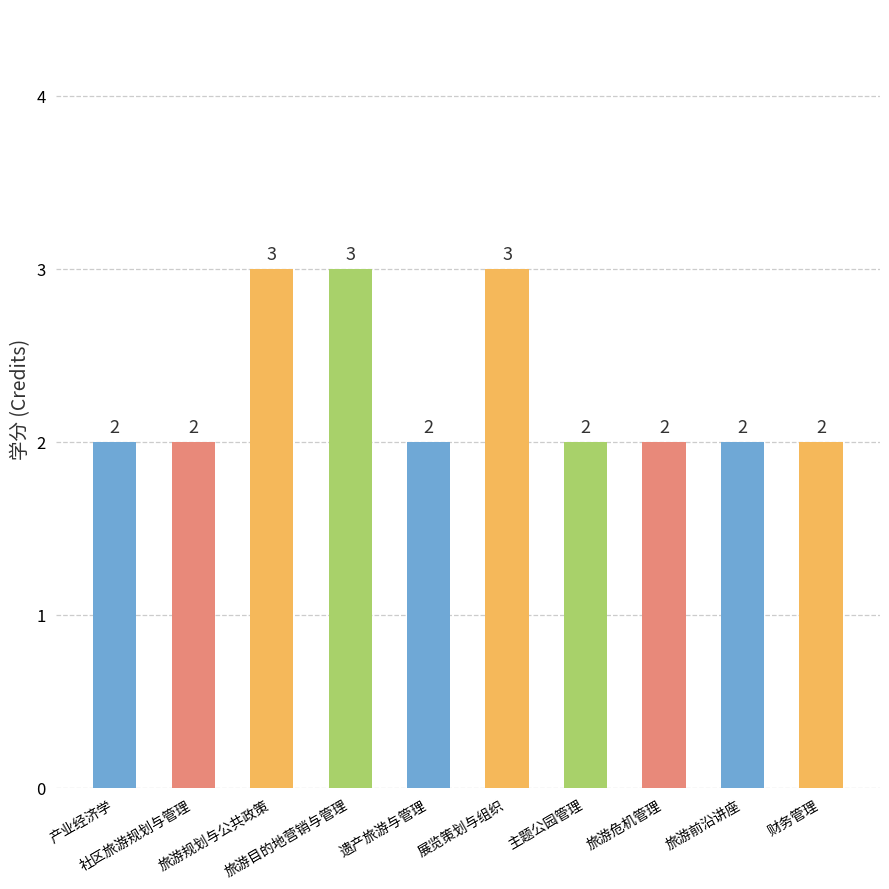

How many values are between 2 and 3?

10